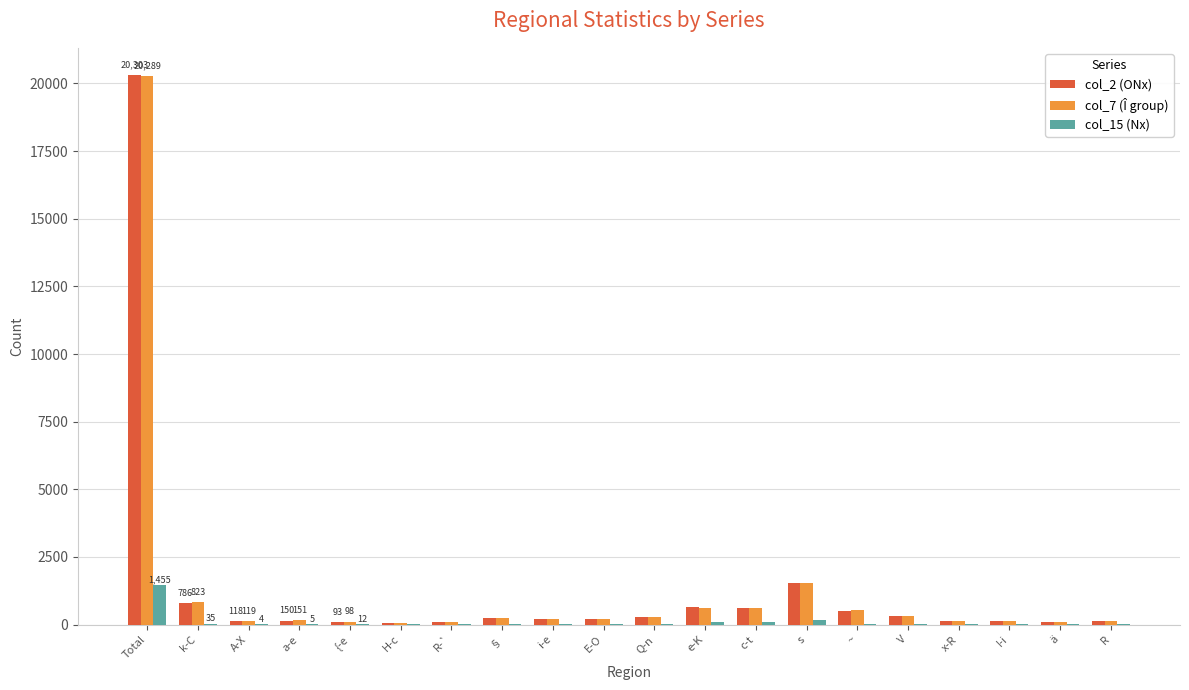

Where does the col_2 (ONx) series first go above 196?

Total